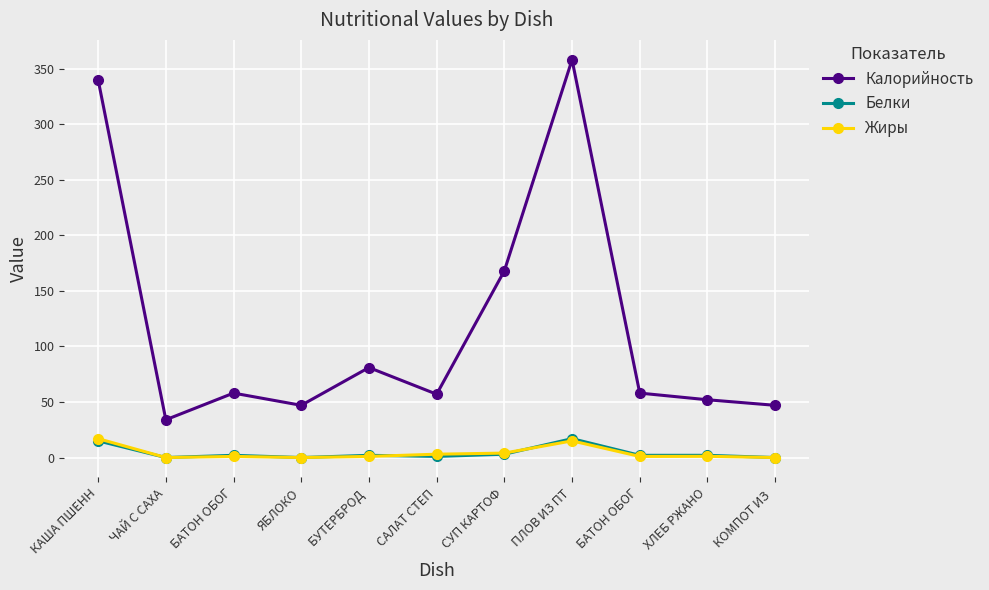

Does the chart have visible grid lines?

Yes